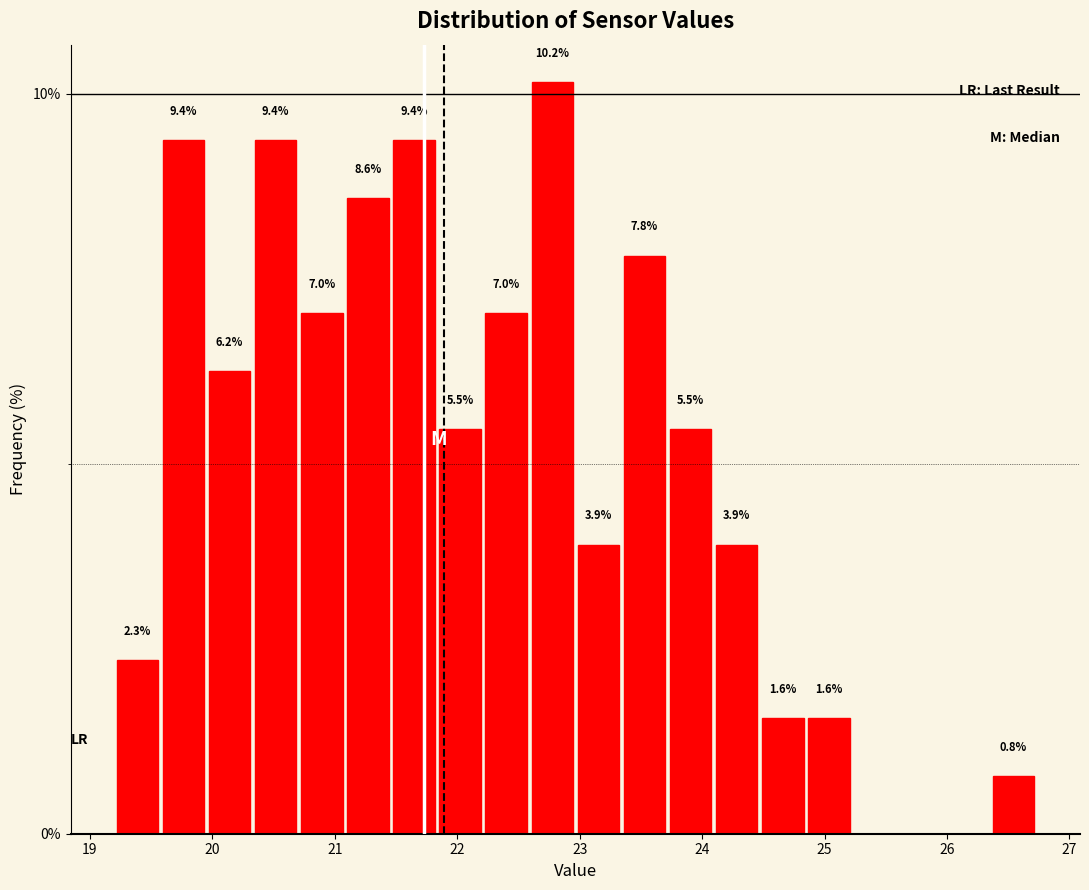

Around what value on the x-axis is the tallest bar? Give the approximate position of its centre, as read against the axis.

22.8